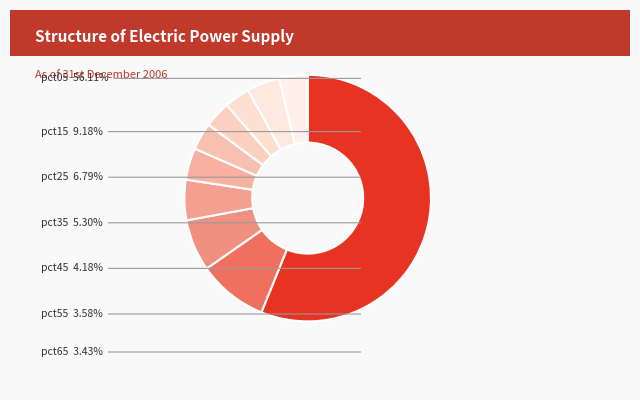

Count the number of slices in the pie.

10